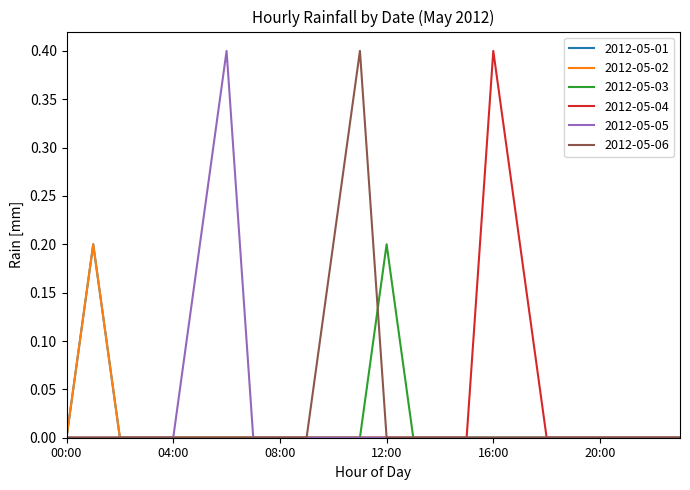

Is this an area chart (filled region under the line)?

No